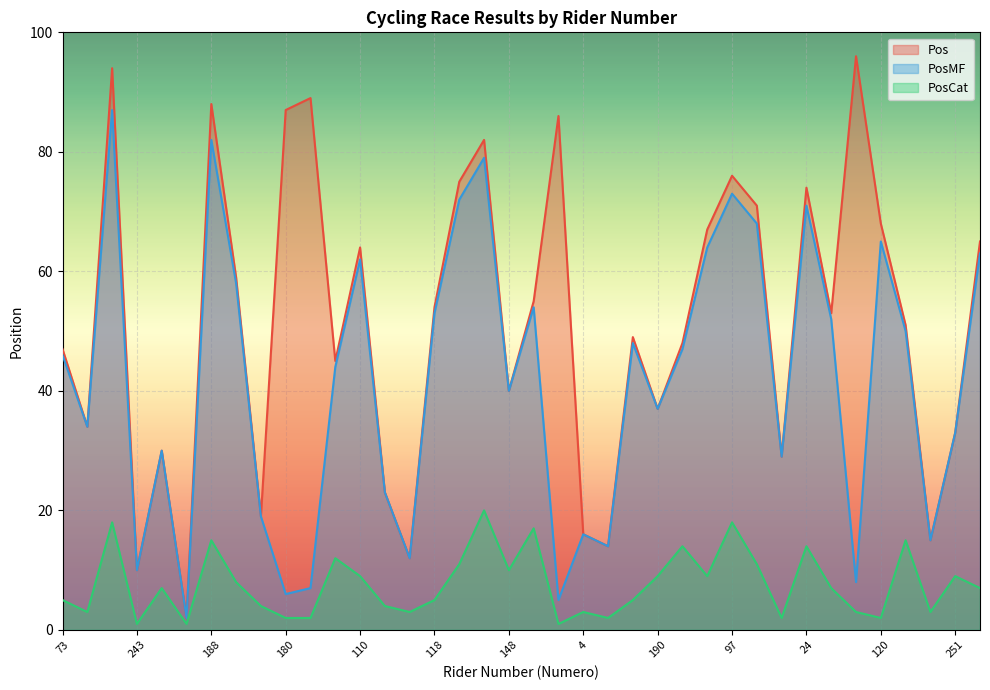

How many lines are shown in the chart?

3